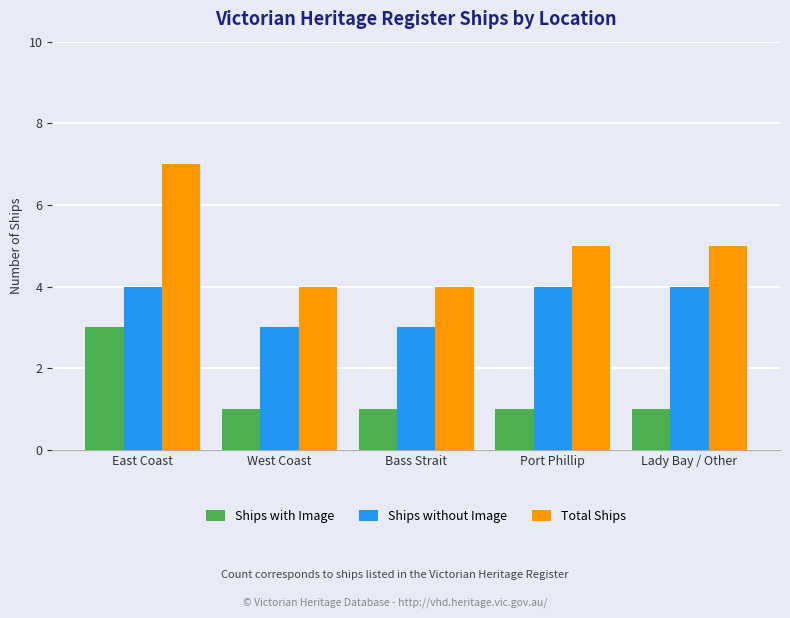

What is the difference between the maximum and minimum values in the Total Ships series?

3